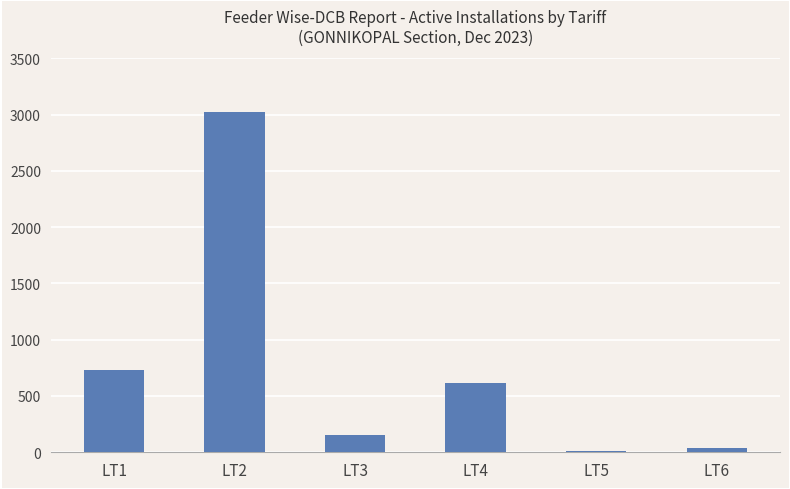

Rank the categories by value from lowest to highest.

LT5, LT6, LT3, LT4, LT1, LT2